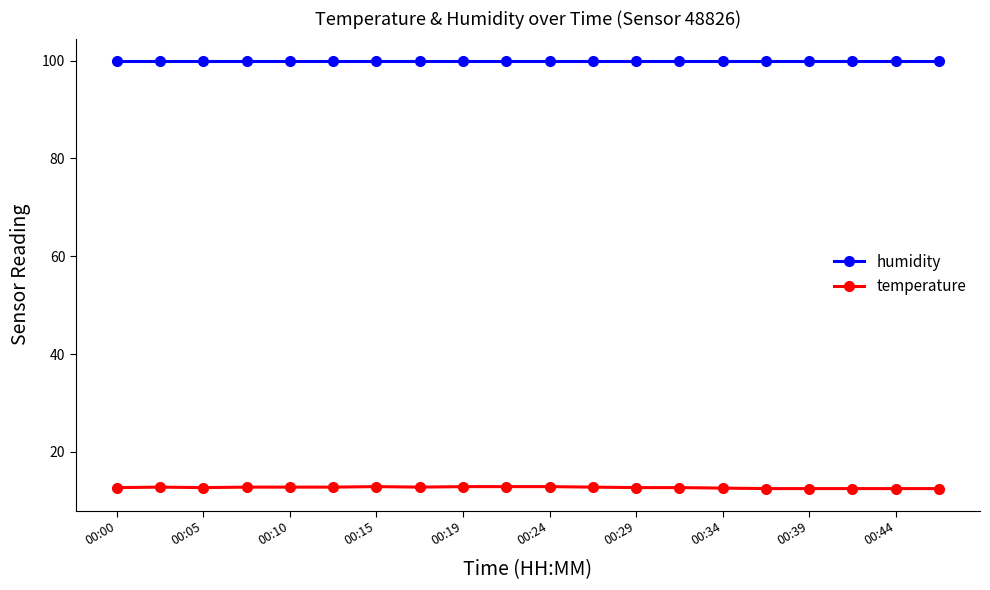

True or false: temperature and humidity intersect in this chart.

False